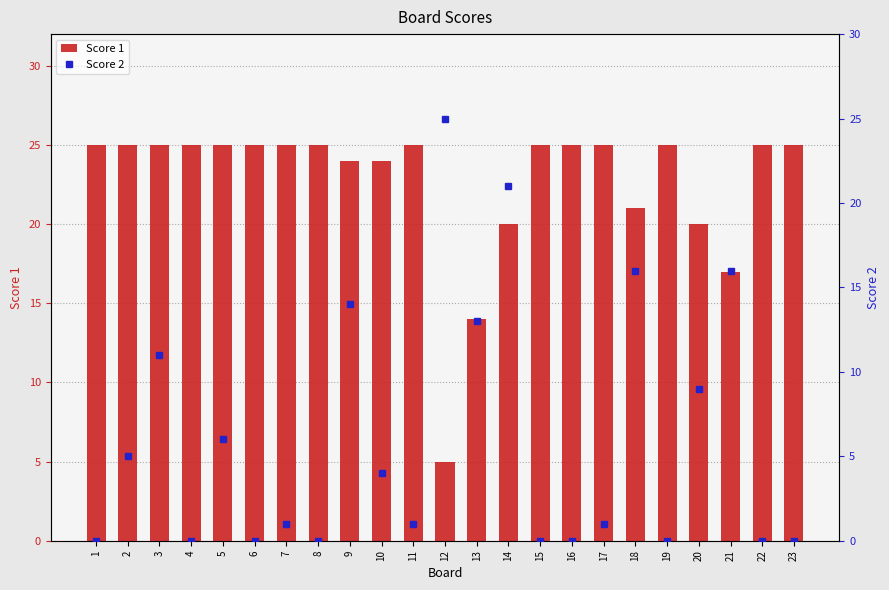

Which has a higher value, 14 or 7?

7